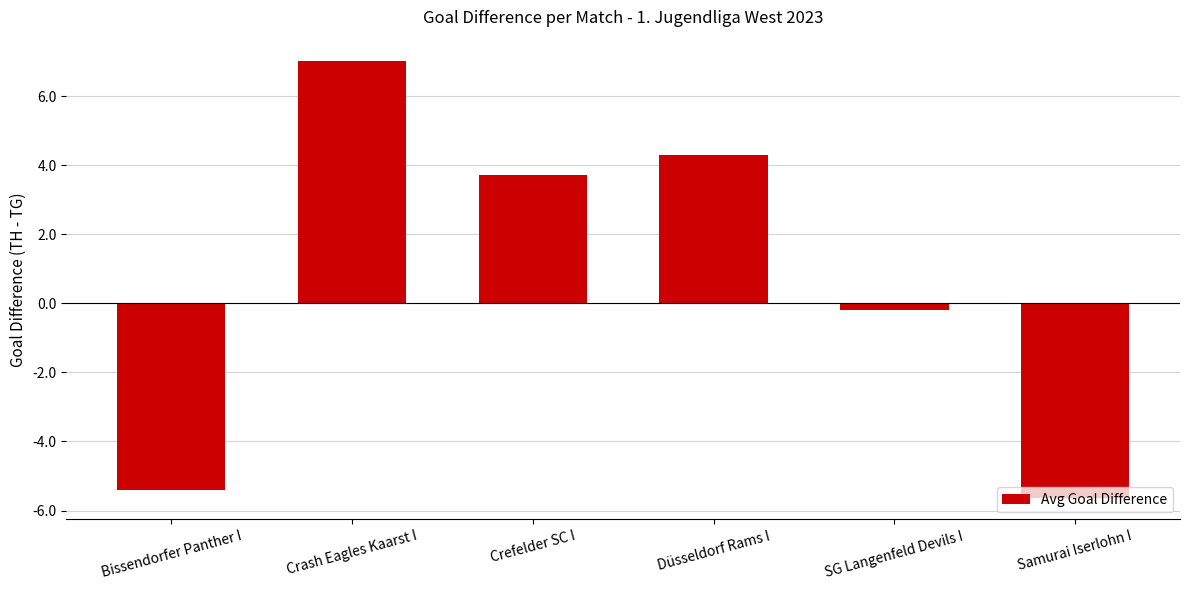

At which label is the value closest to 0?

SG Langenfeld Devils I